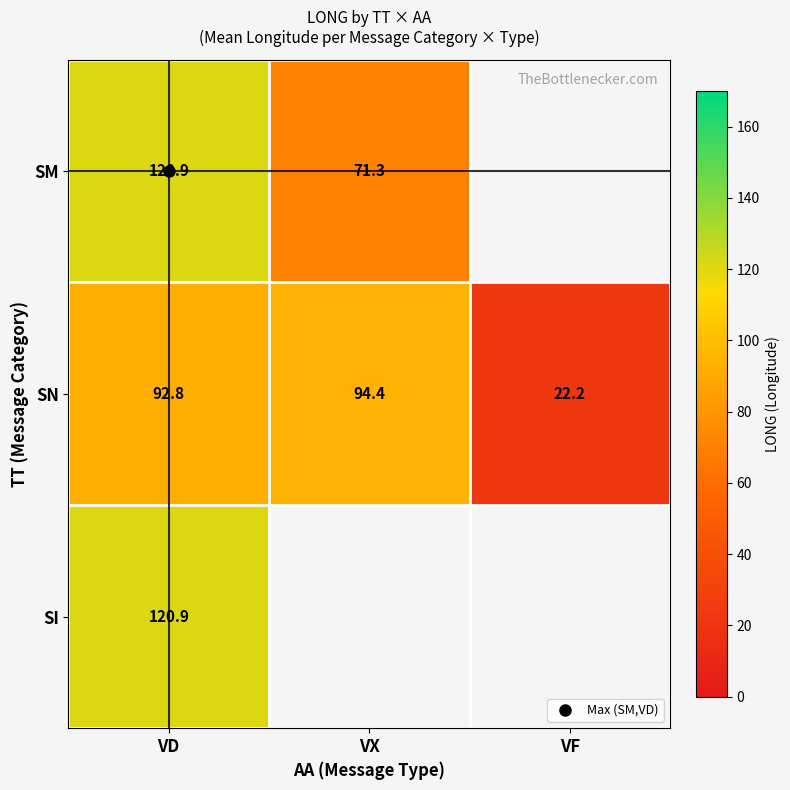

Between VD and VF, which series saw the biggest shift?

SN